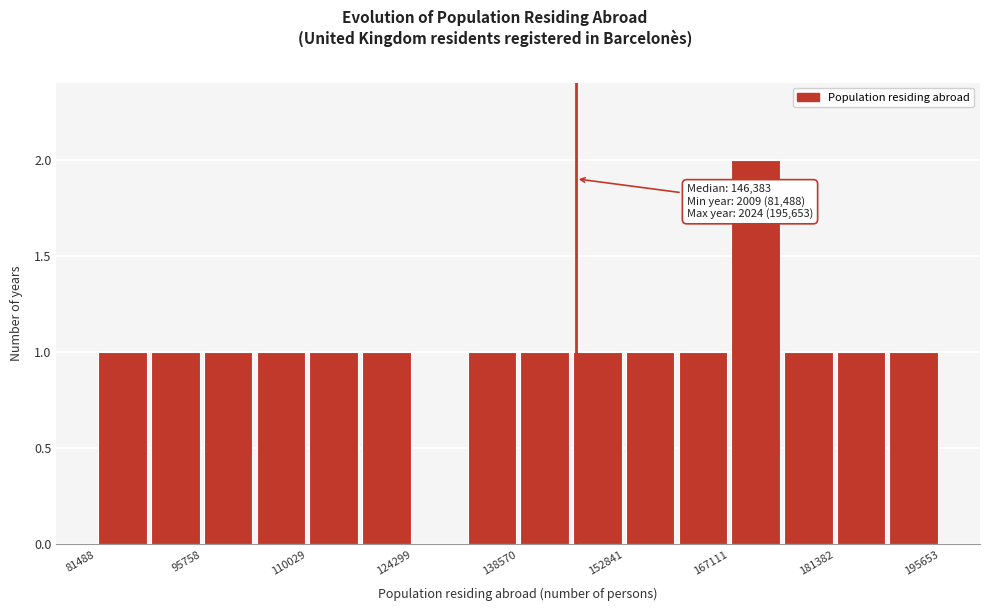

Around what value on the x-axis is the tallest bar? Give the approximate position of its centre, as read against the axis.

170000